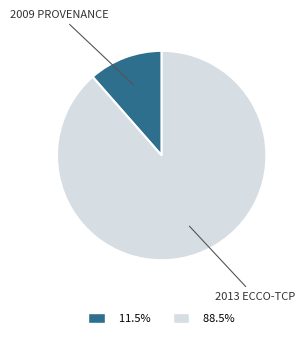

Is there any slice that represents more than half of the pie?

Yes